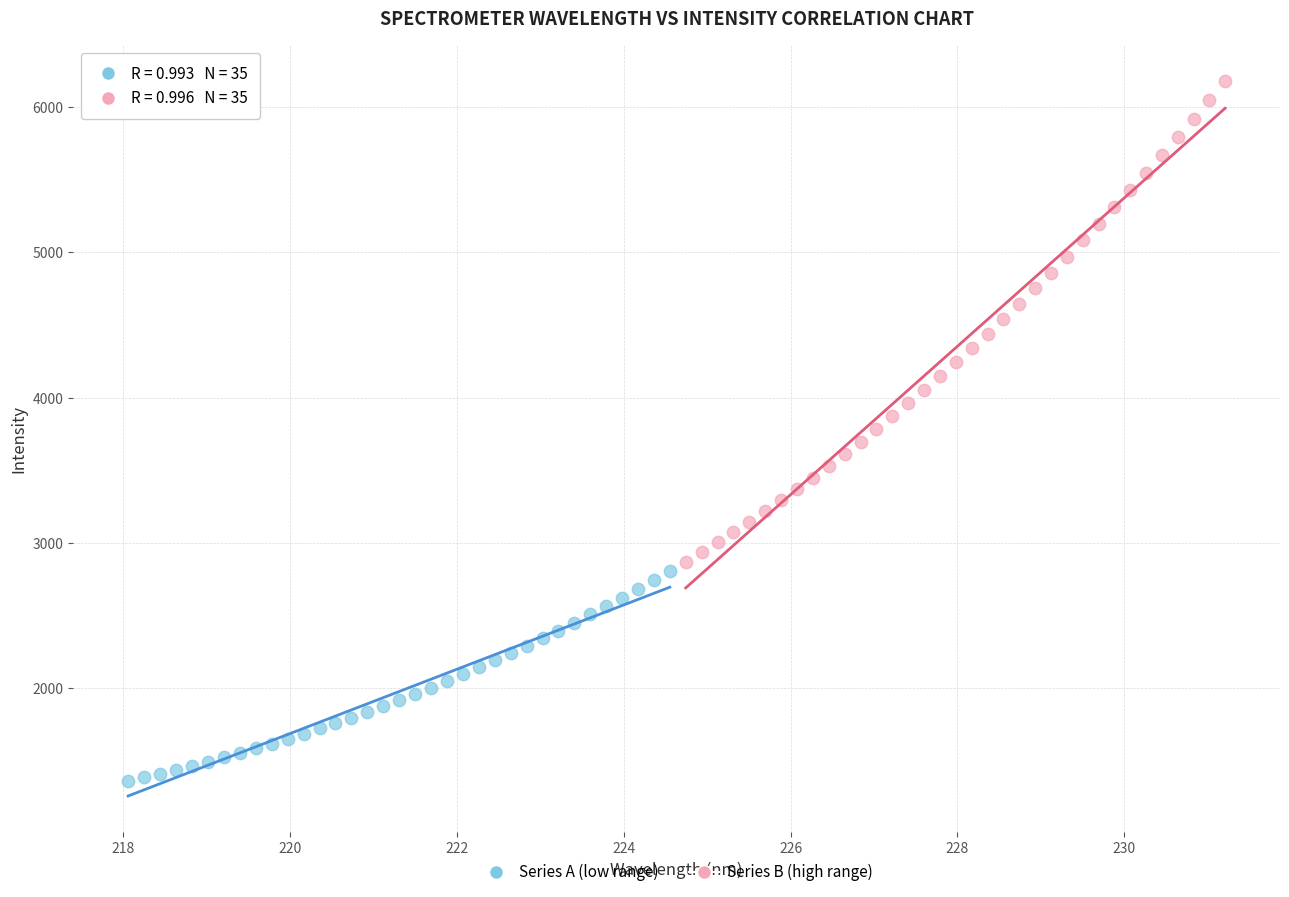

What are all the series names shown in the legend?

Series A (low range), Series B (high range)